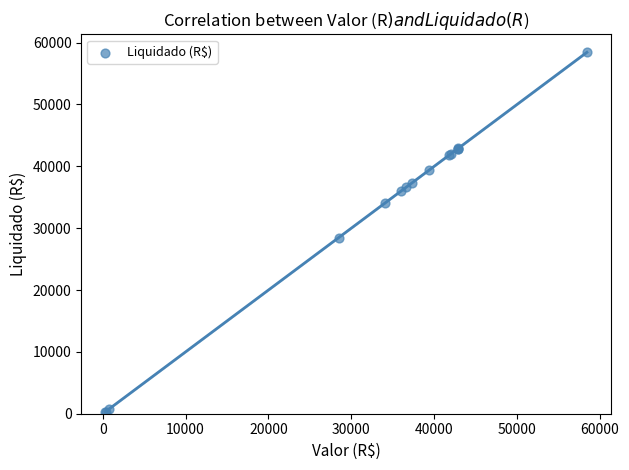

What Y value in the scatter plot is closest to 29369?

28465.7